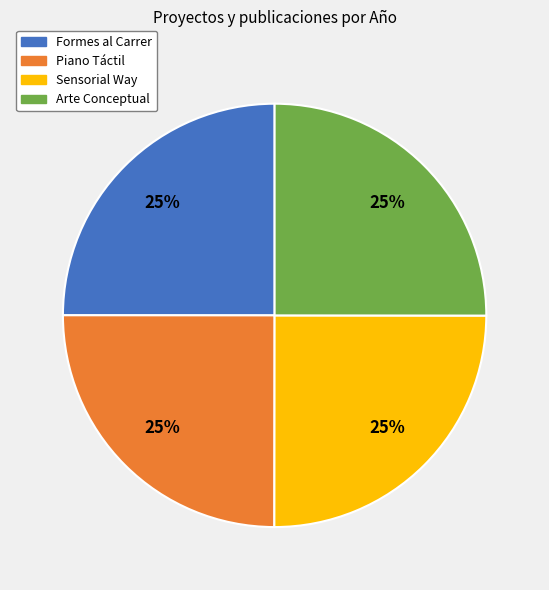

What percentage is the Piano Táctil slice, to the nearest percent?

25%